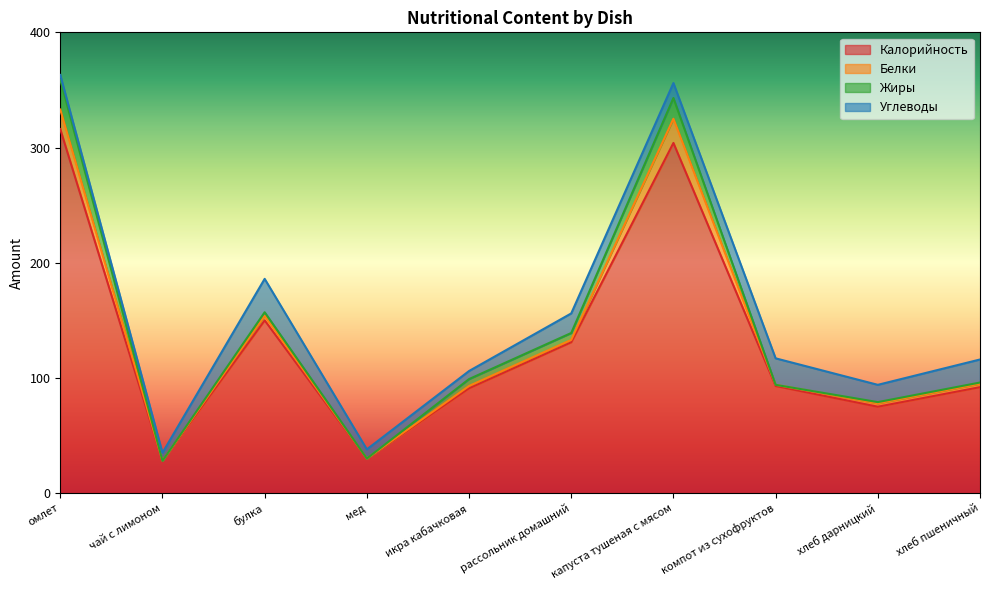

Where do Белки and Углеводы first cross each other?

омлет and чай с лимоном